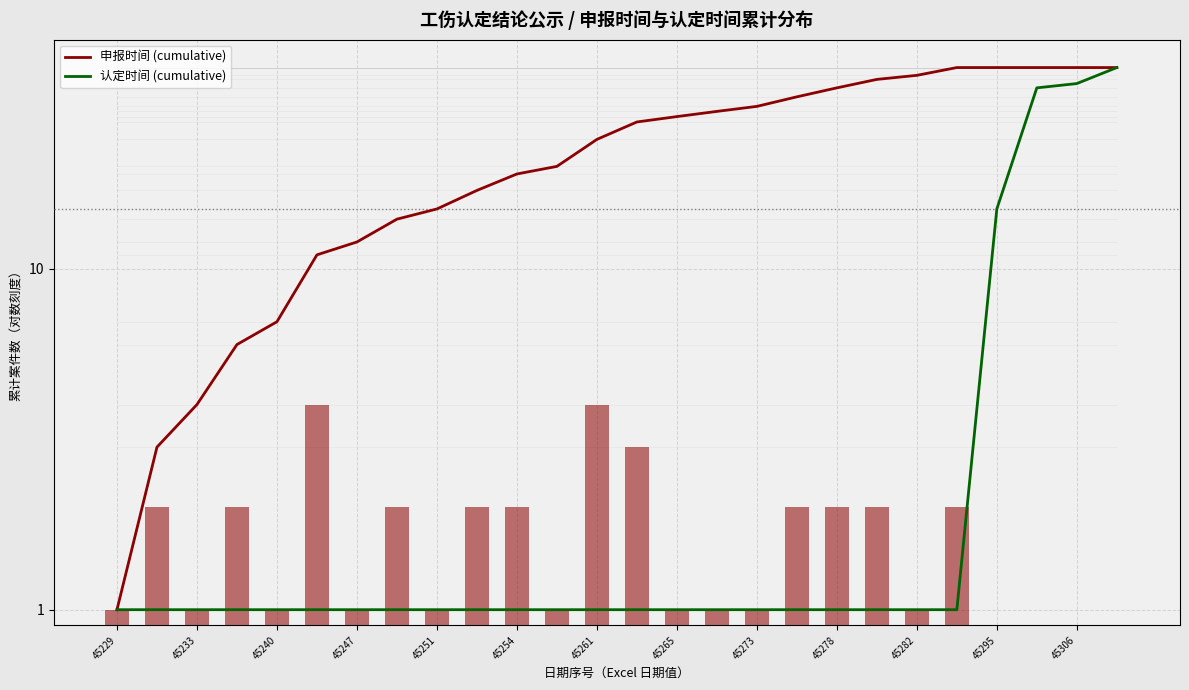

What position from the left is 45265?

15